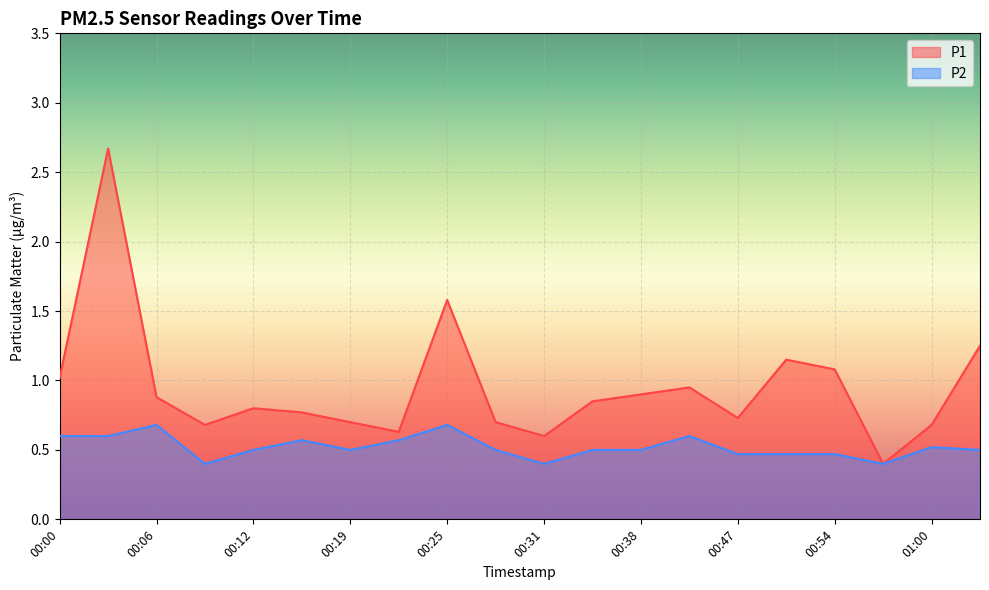

What is the greatest value displayed?

2.7